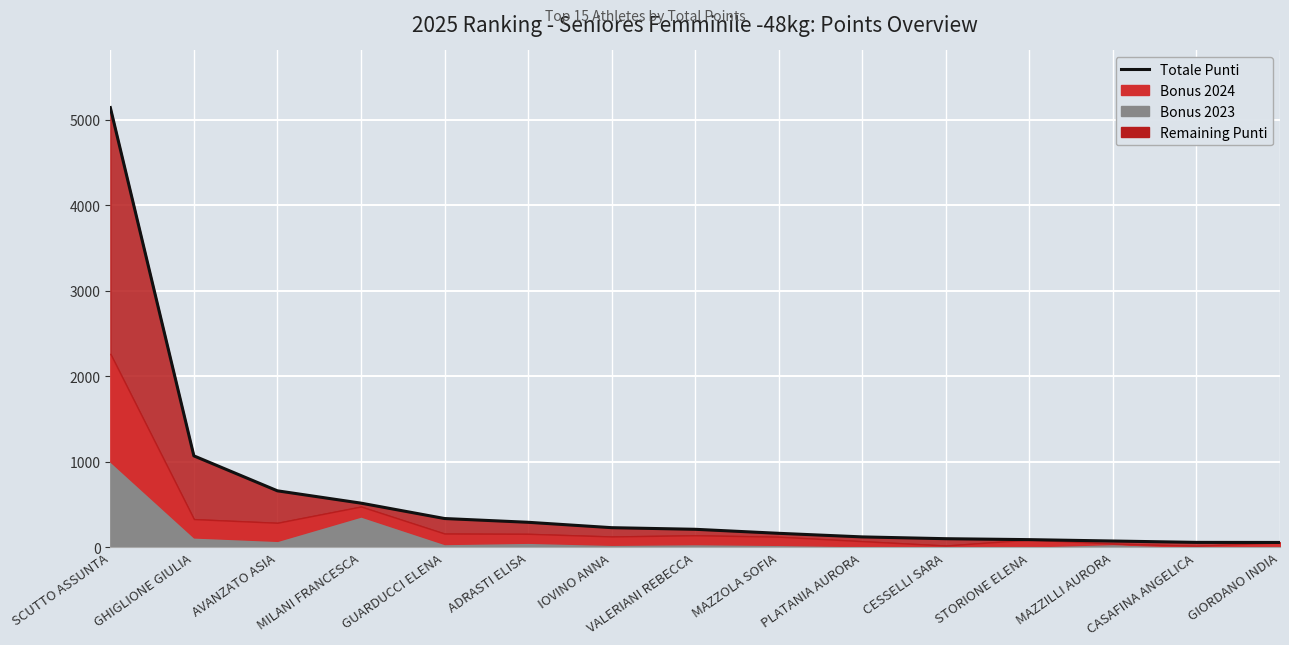

How many values exceed 208?

7